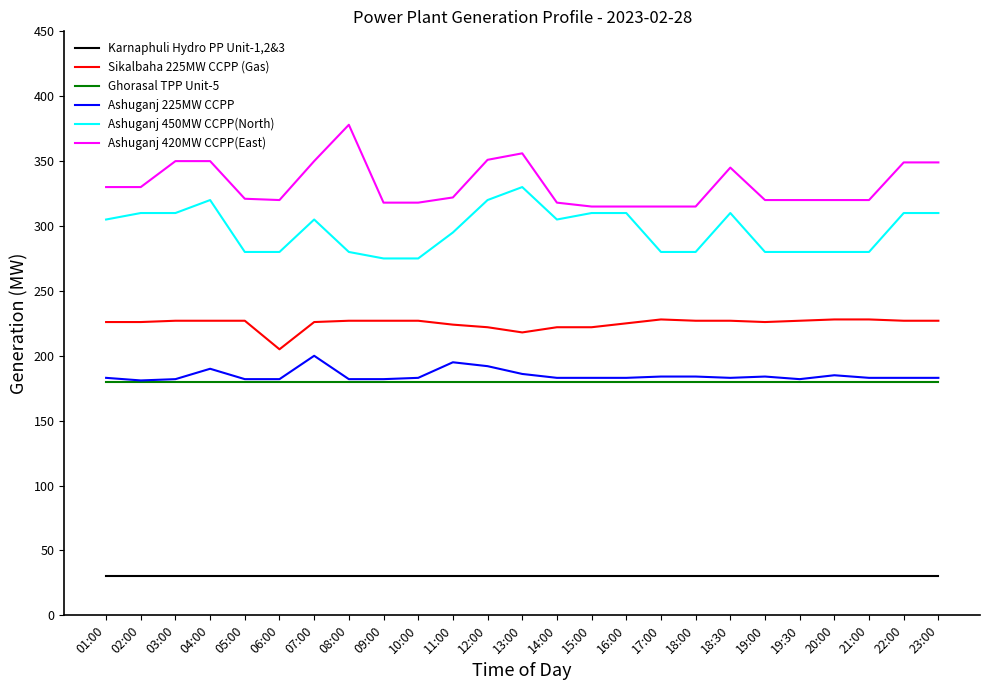

At how many categories does at least one series exceed 342?

9